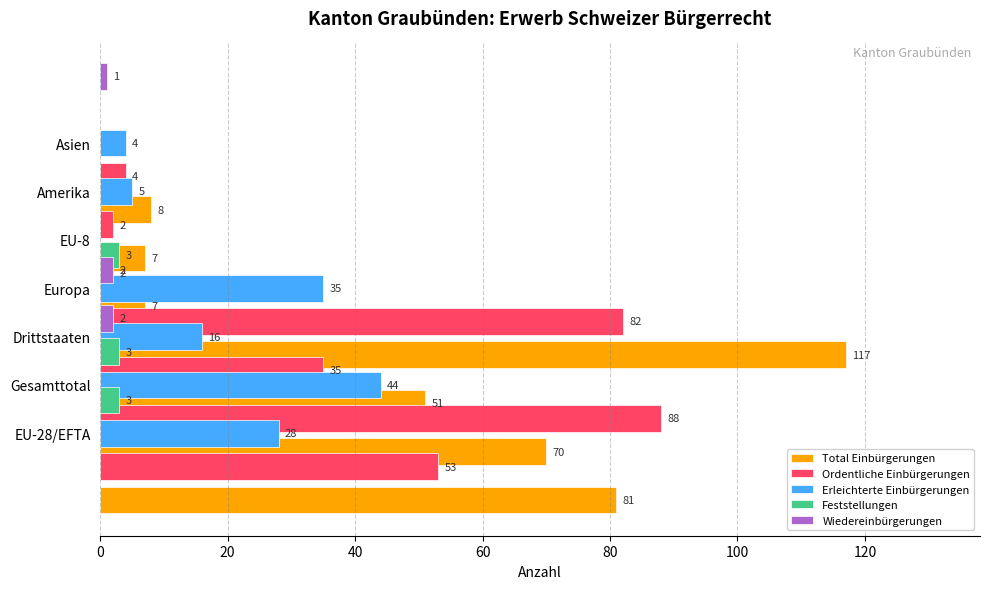

The Wiedereinbürgerungen series shows -1 at 100. True or false?

False